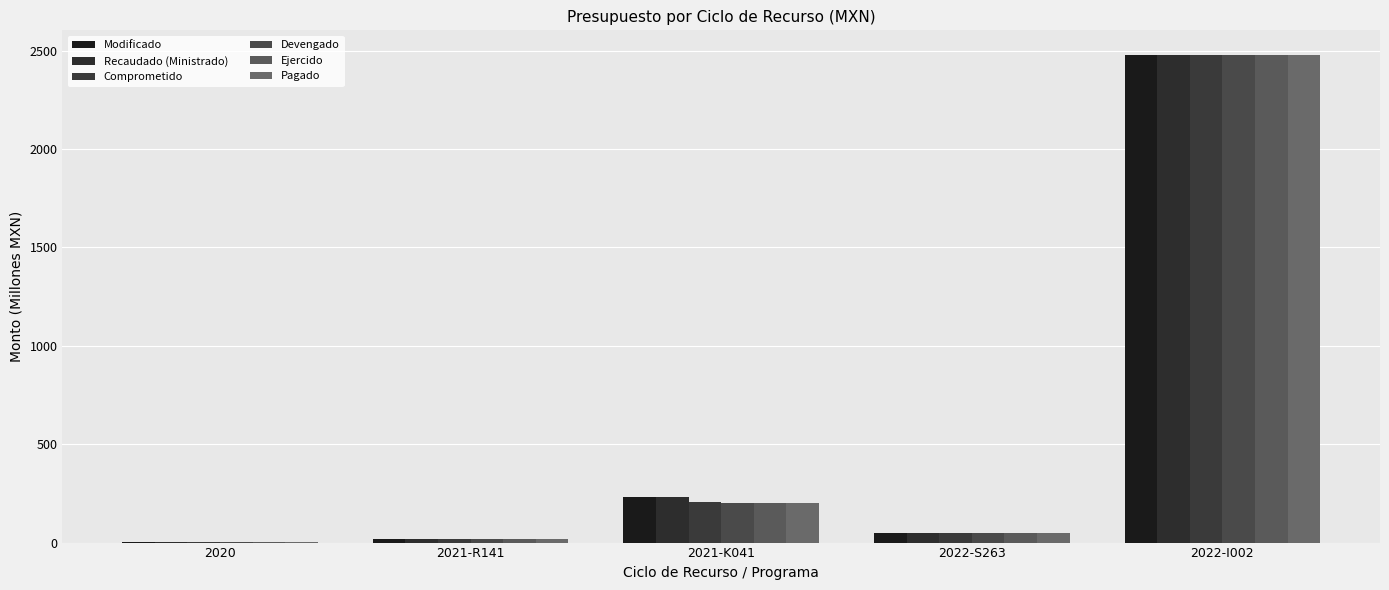

The value of Comprometido at 2022-I002 is 4083.2. True or false?

False